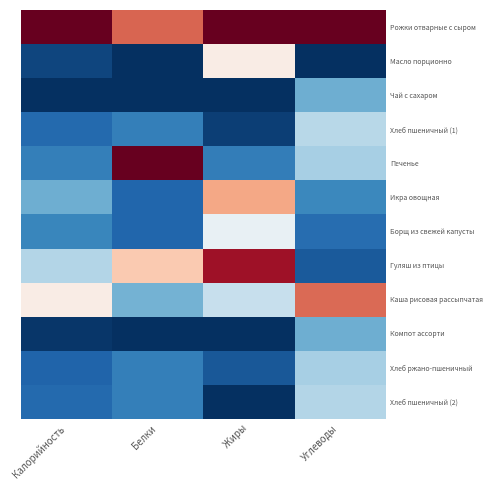

What is the total value across all series at Калорийность?

2.9